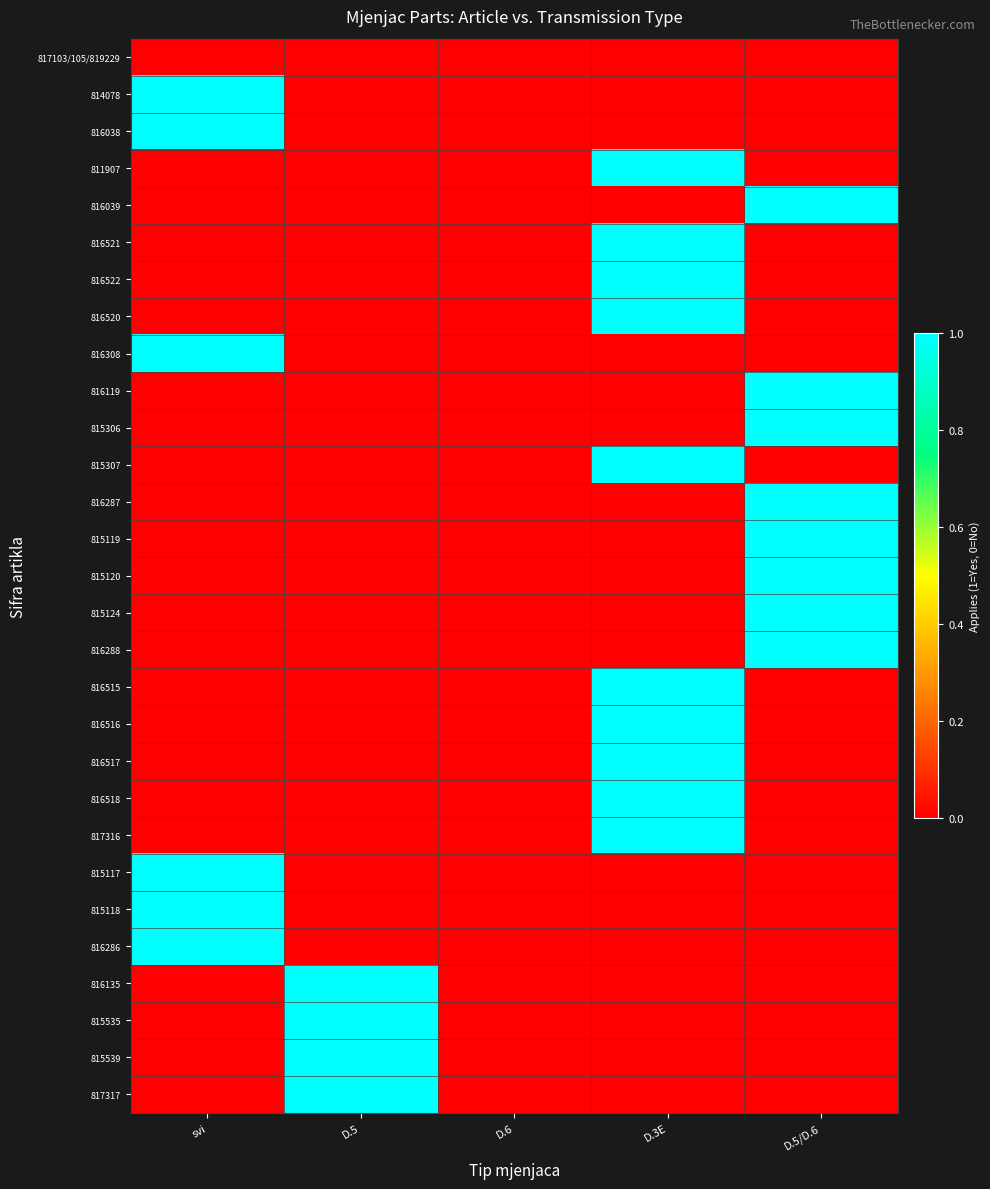

Rank the series by their maximum value, from lowest to highest.

817103/105/819229, 814078, 816038, 811907, 816039, 816521, 816522, 816520, 816308, 816119, 815306, 815307, 816287, 815119, 815120, 815124, 816288, 816515, 816516, 816517, 816518, 817316, 815117, 815118, 816286, 816135, 815535, 815539, 817317